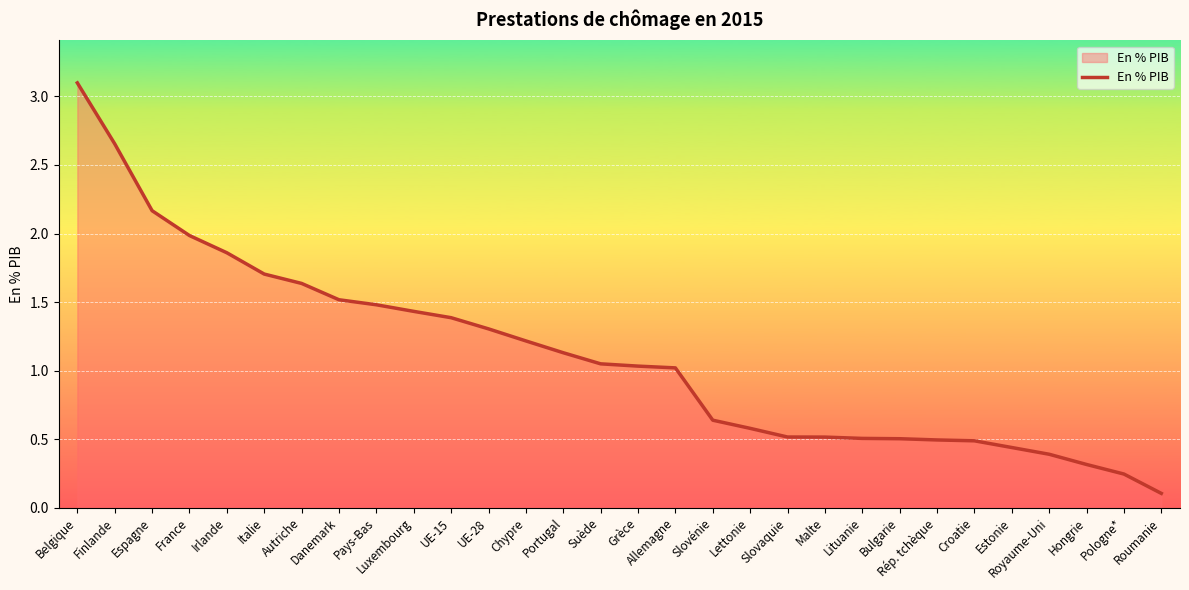

What position from the left is Portugal?

14